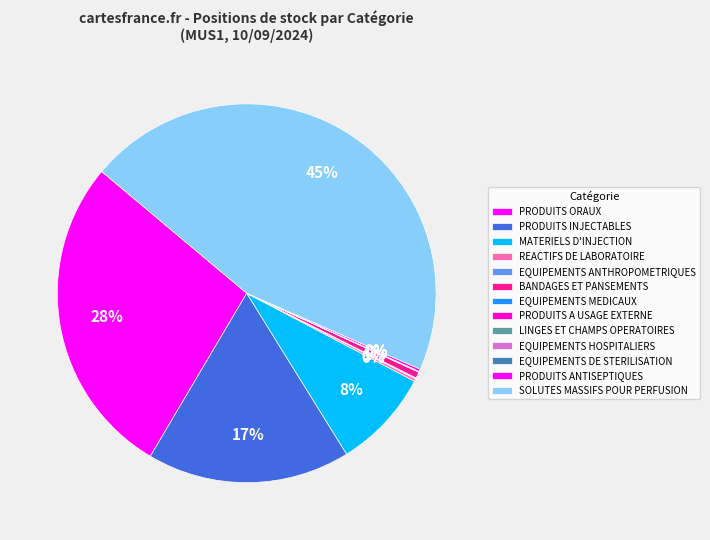

True or false: REACTIFS DE LABORATOIRE accounts for 0% of the total.

True